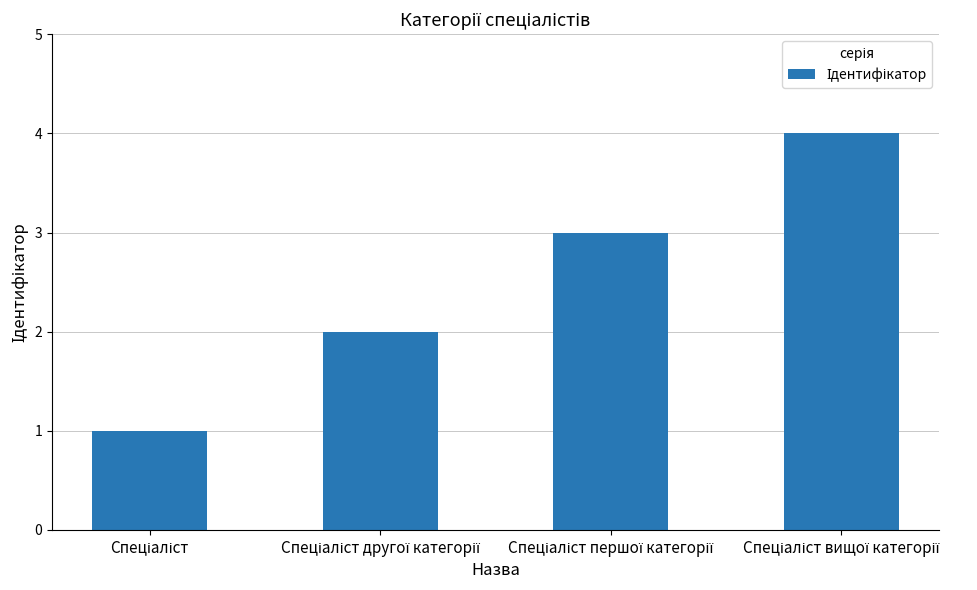

What is the maximum value shown in the chart?

4